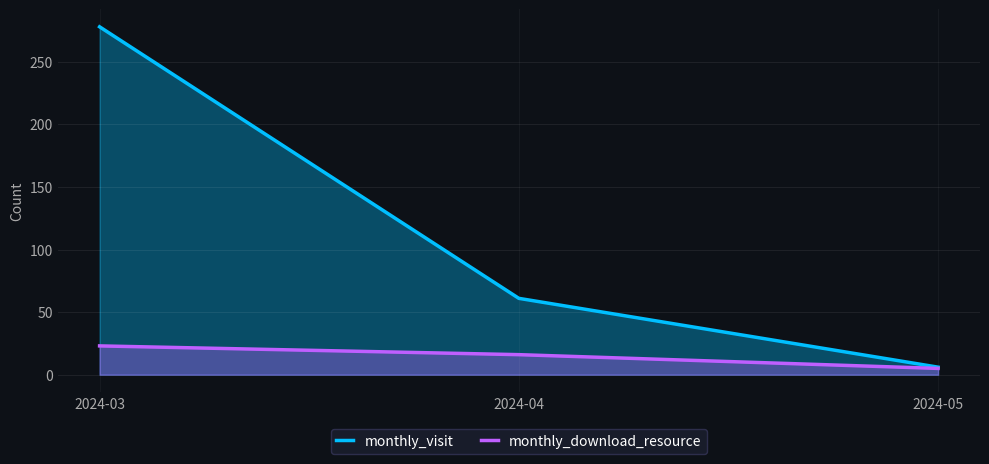

What is the average value of the monthly_download_resource series?

15